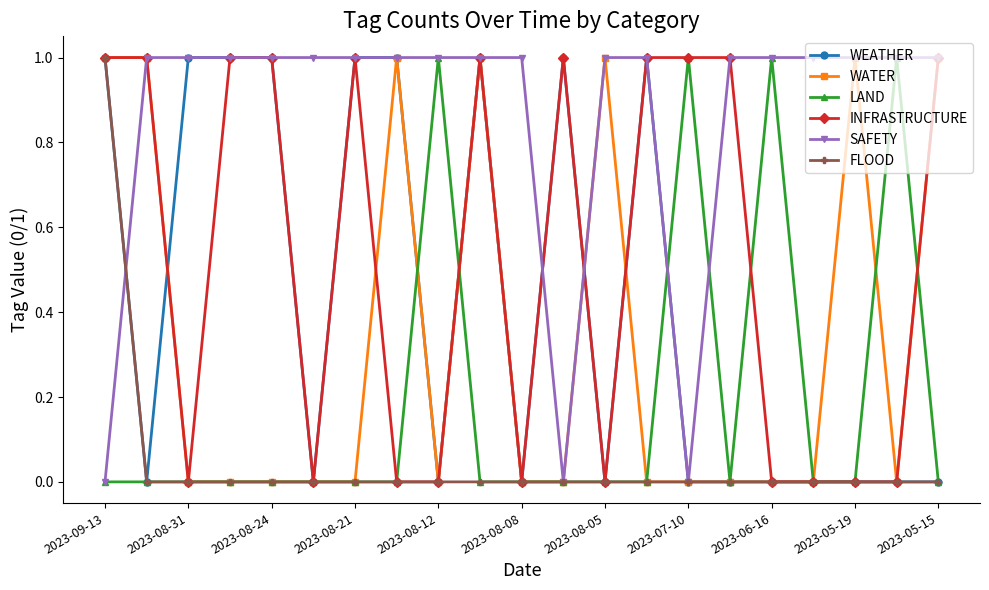

What is the highest value of the INFRASTRUCTURE series?

1